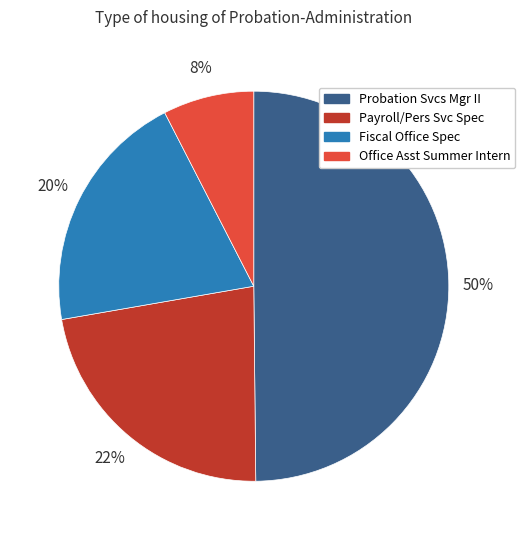

To the nearest percent, what portion does Office Asst Summer Intern represent?

8%